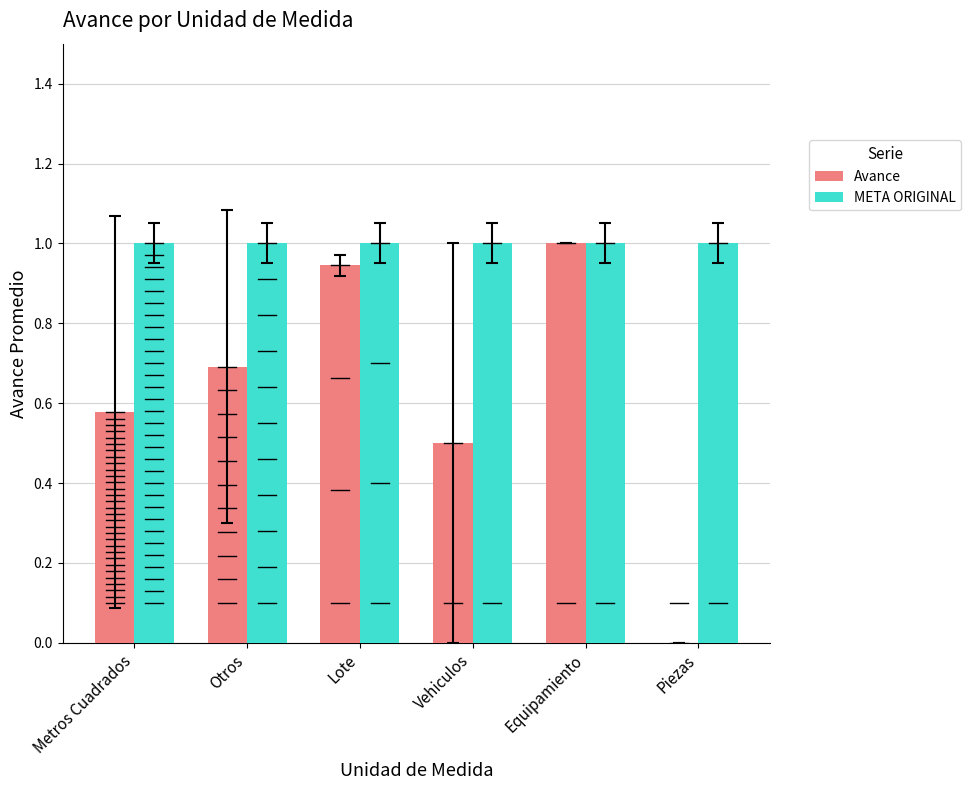

What is the total value across all series at Vehiculos?

1.5